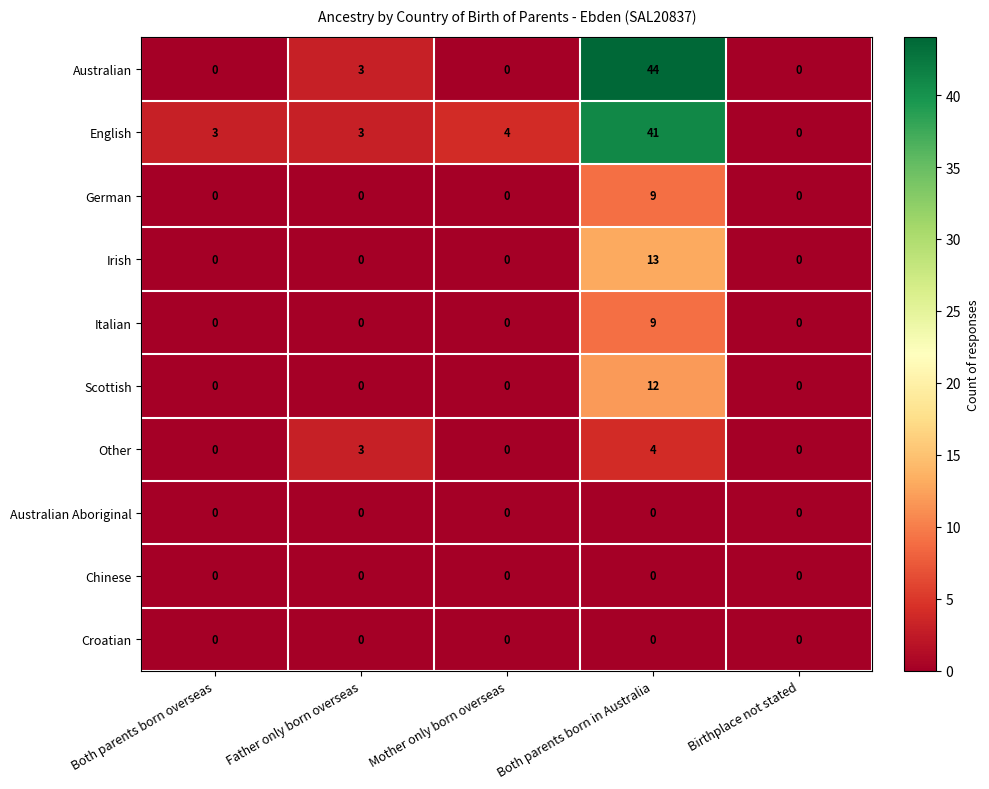

What is the sum of all English values?

51